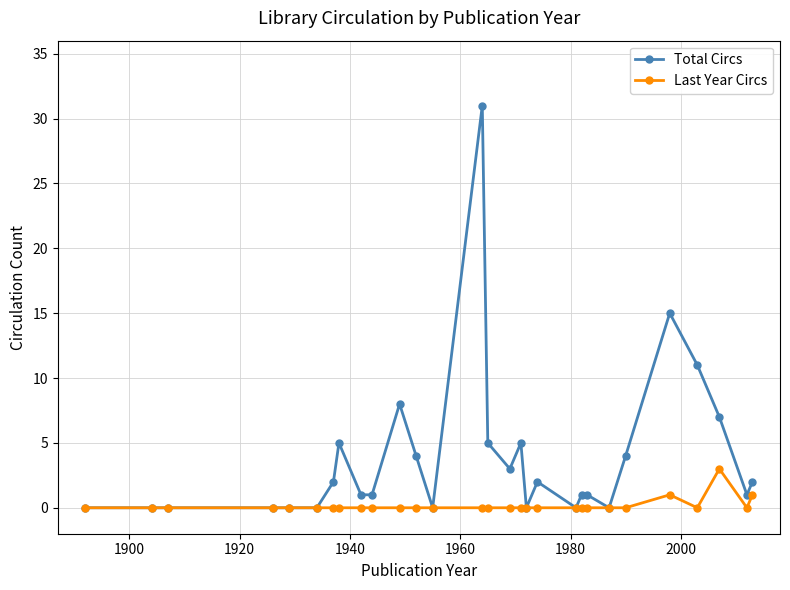

How many lines are shown in the chart?

2